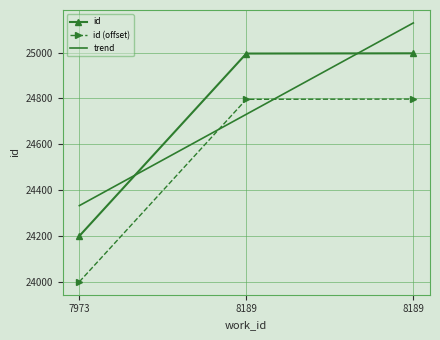

What is the value of the 1st point from the left?

24199